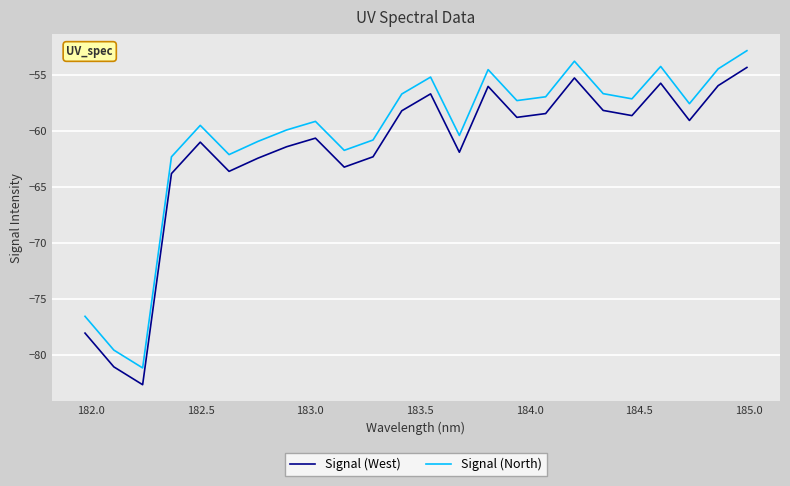

What is the difference between the maximum and minimum values in the Signal (North) series?

28.4